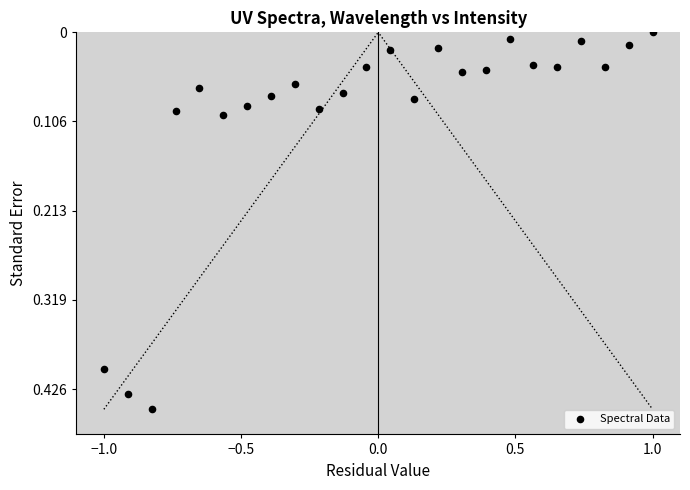

What is the range of X values (max minus min)?

2.0